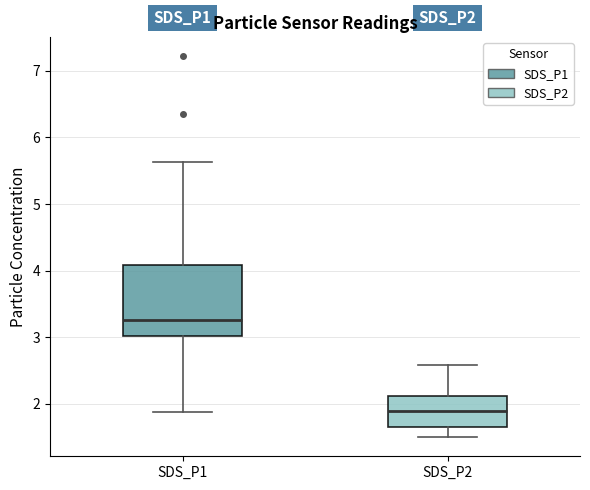

Which box's median line is the highest?

SDS_P1